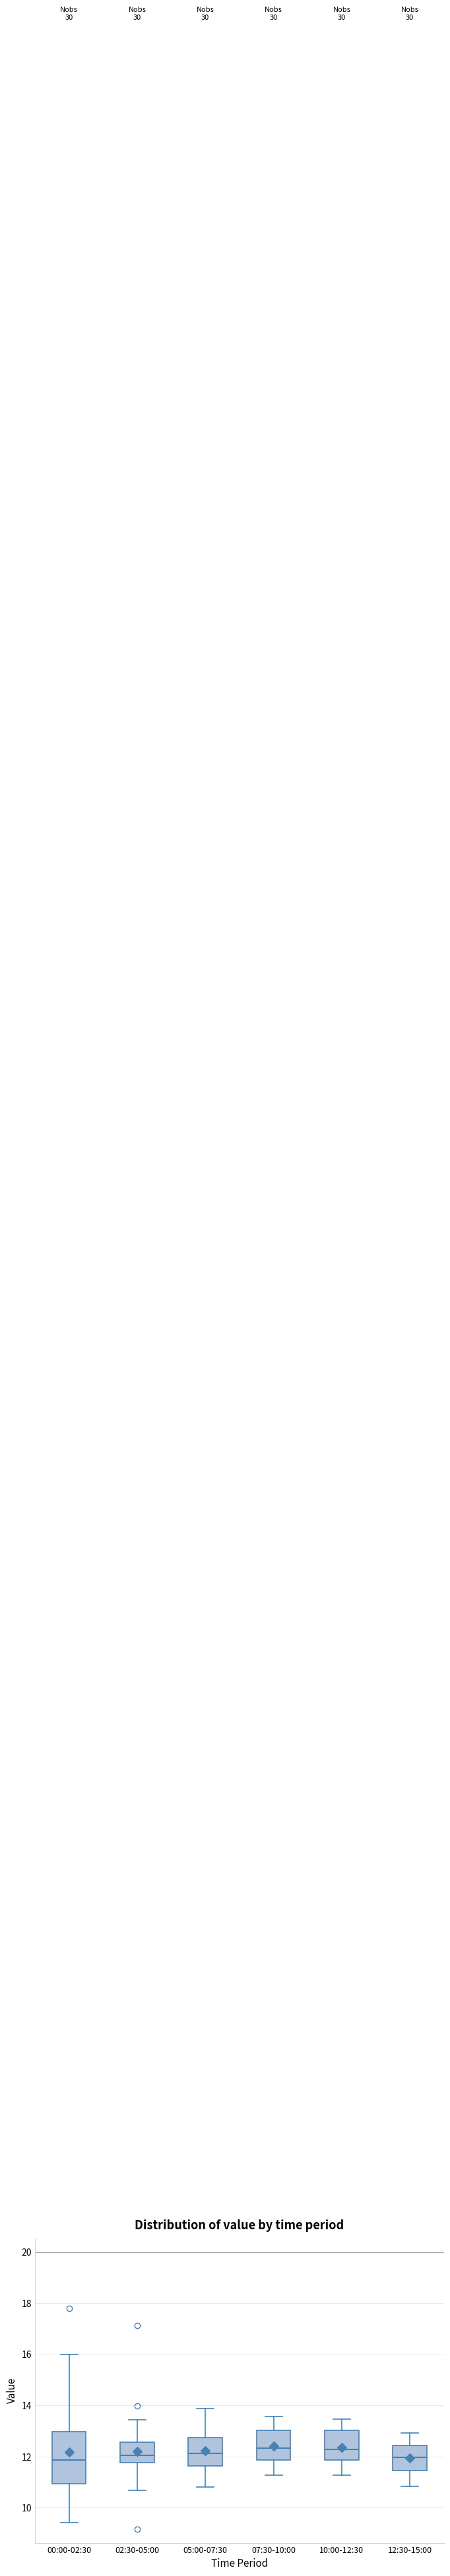

Reading left to right, read every box against the y-axis: the position of its median line, the range the box covers, and the ends of its whiskers. The values are not printed on the chart, so give them approximately, as read against the axis.

00:00-02:30: median 11.8, box 11.0 to 13.0, whiskers 9.4 to 16.0
02:30-05:00: median 12.0, box 11.8 to 12.6, whiskers 10.6 to 13.4
05:00-07:30: median 12.2, box 11.6 to 12.8, whiskers 10.8 to 13.8
07:30-10:00: median 12.4, box 11.8 to 13.0, whiskers 11.2 to 13.6
10:00-12:30: median 12.2, box 11.8 to 13.0, whiskers 11.2 to 13.4
12:30-15:00: median 12.0, box 11.4 to 12.4, whiskers 10.8 to 13.0